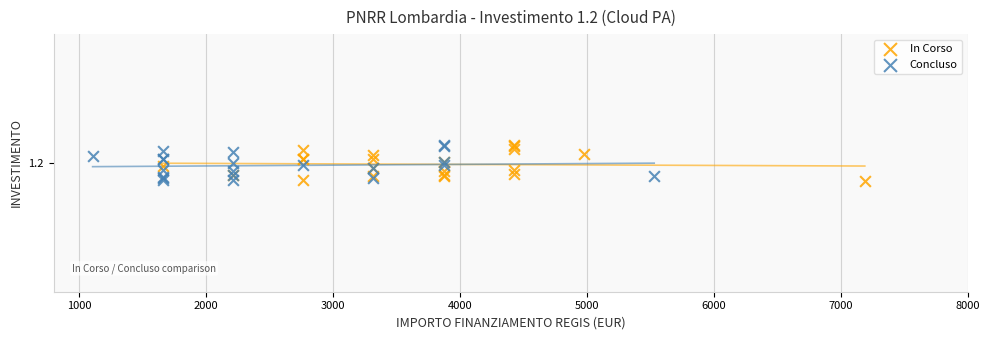

What are all the series names shown in the legend?

In Corso, Concluso